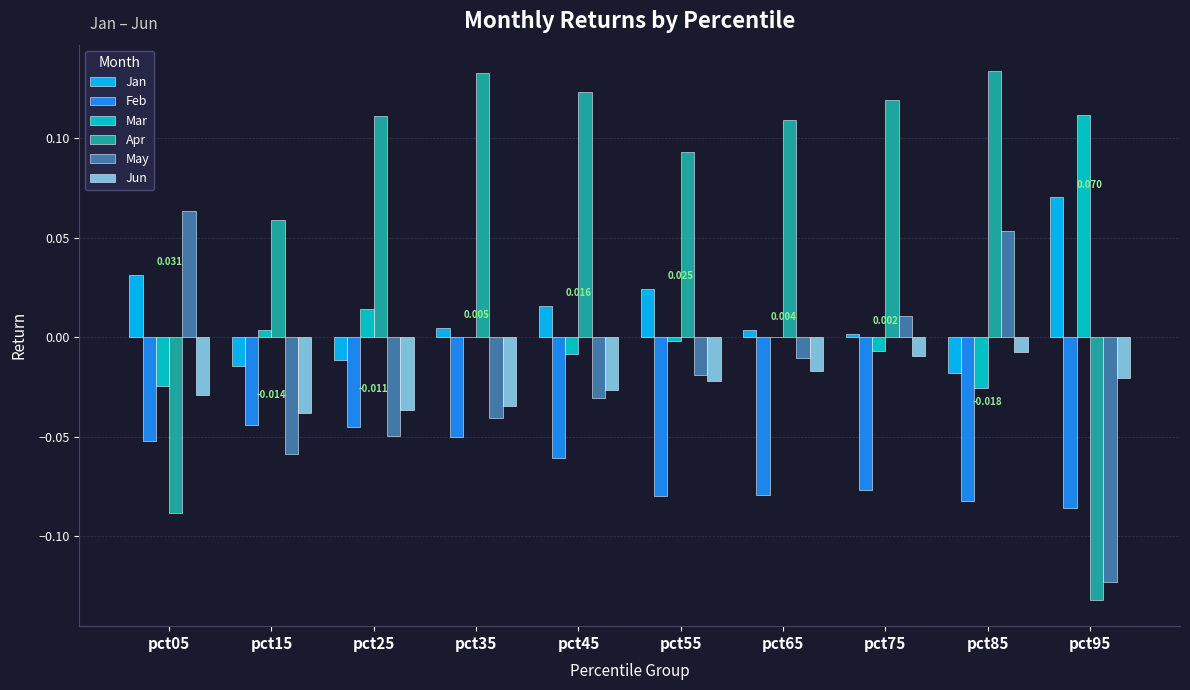

Which series changed the most between pct25 and pct75?

May